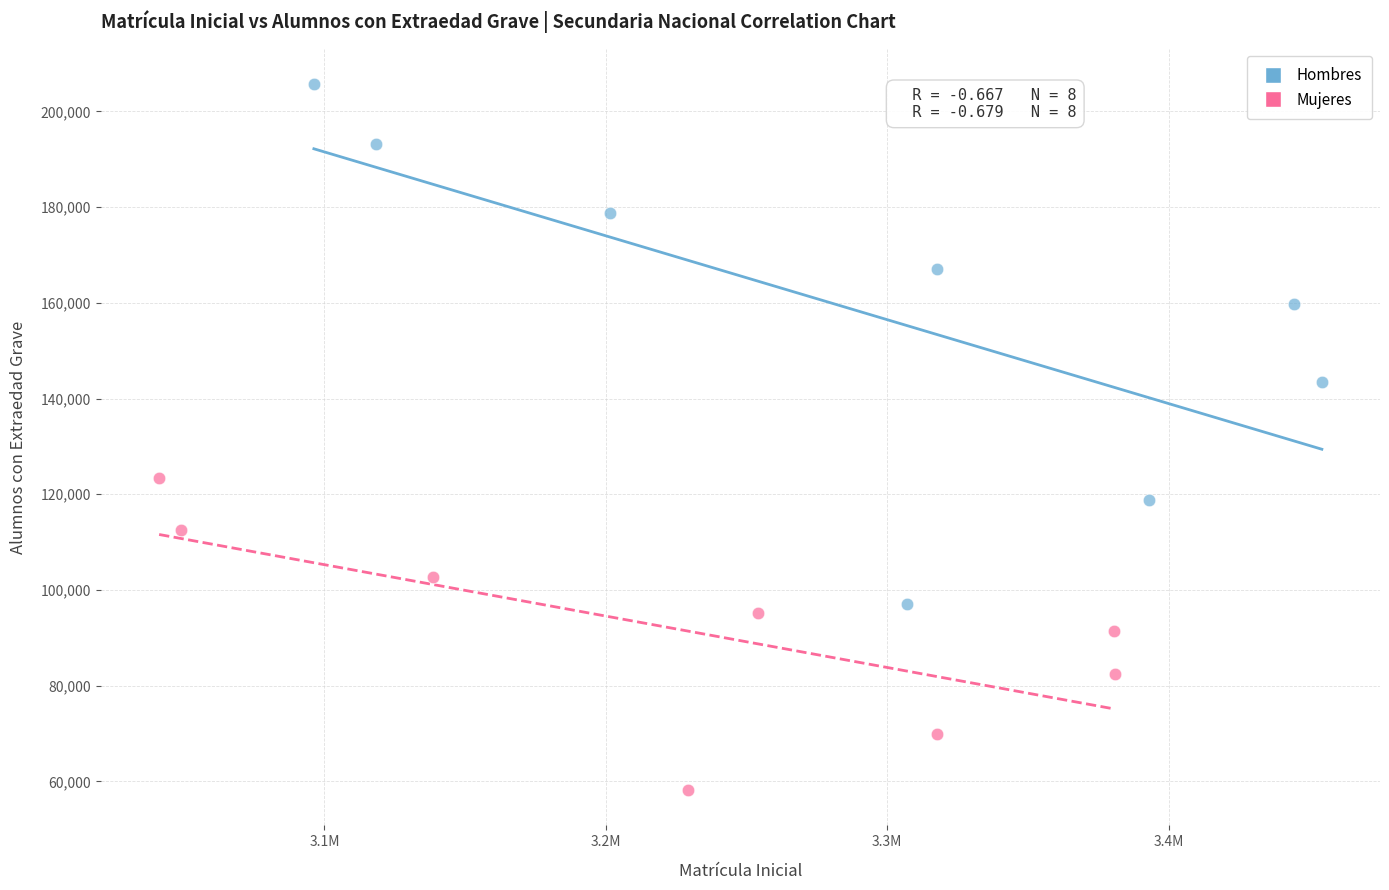

Which series contains the lowest Y value?

Mujeres